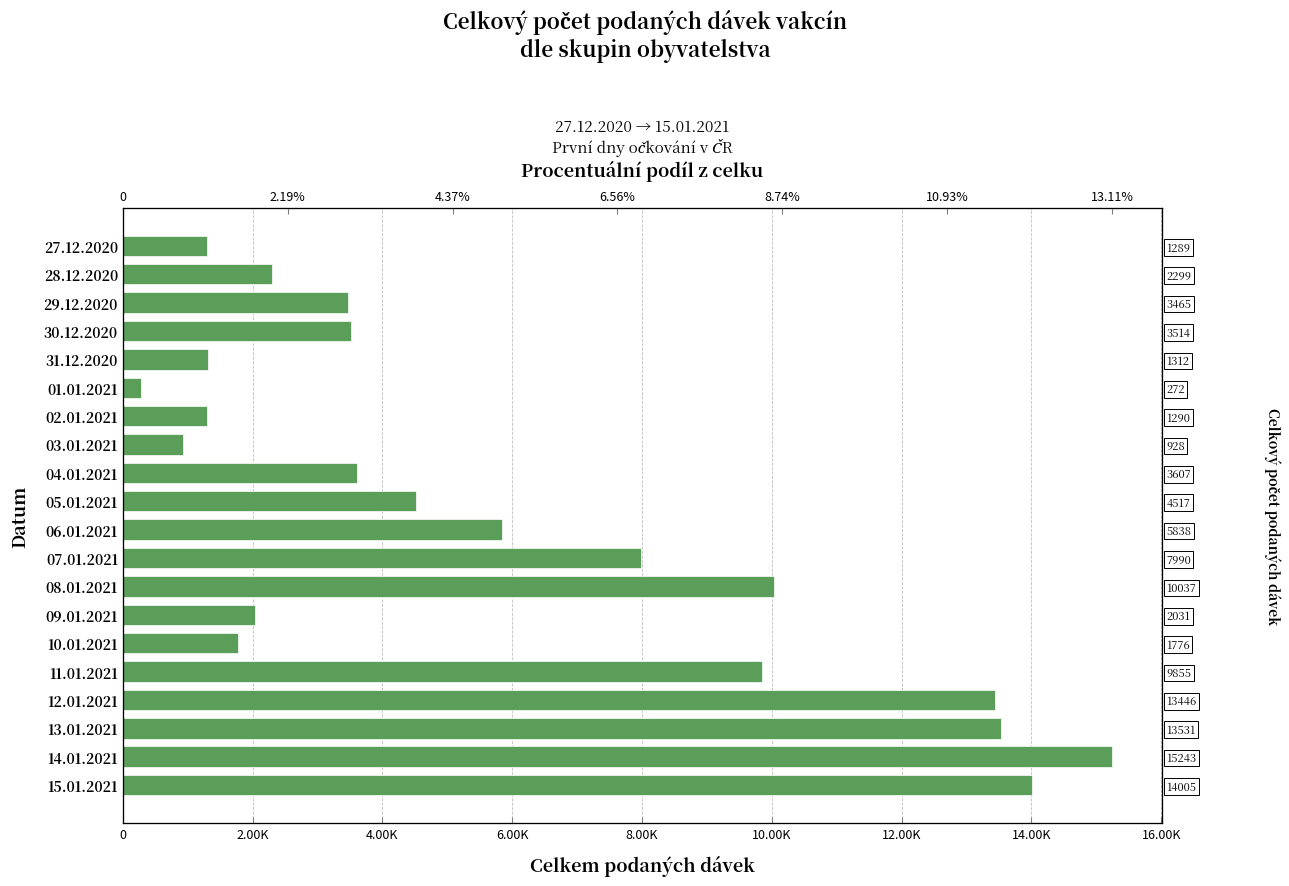

What is the difference between the second highest and second lowest values?

13077